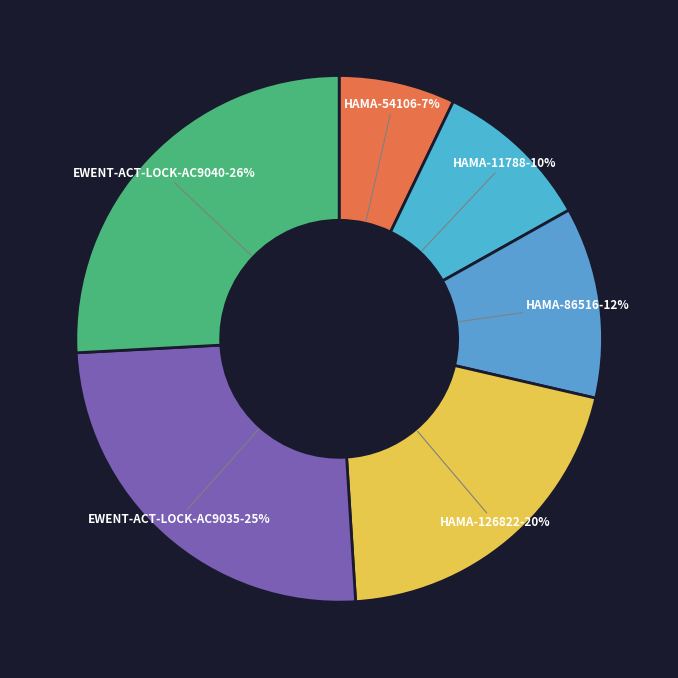

How many slices are in this pie chart?

6